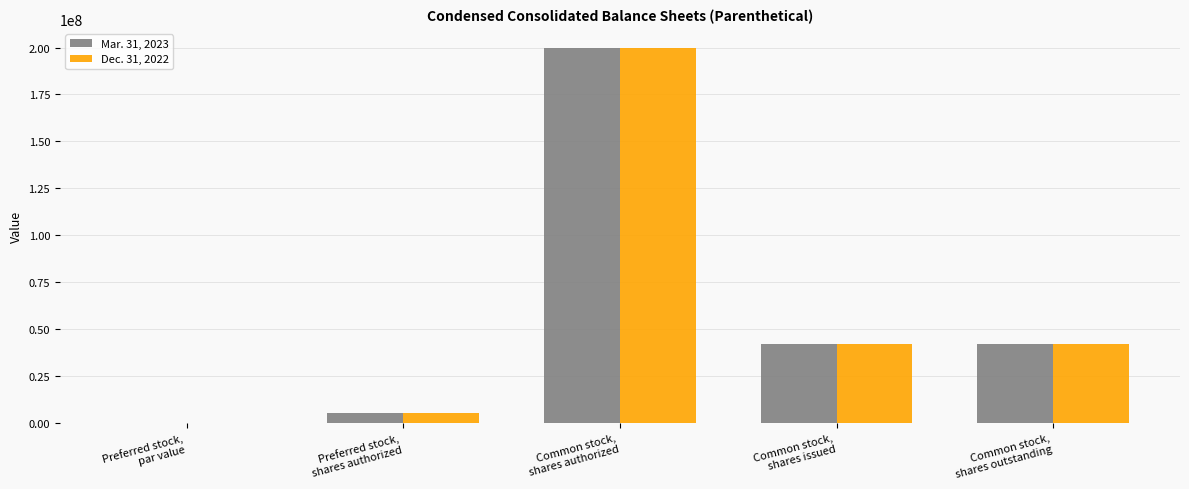

What is the highest value of the Dec. 31, 2022 series?

200000000.0